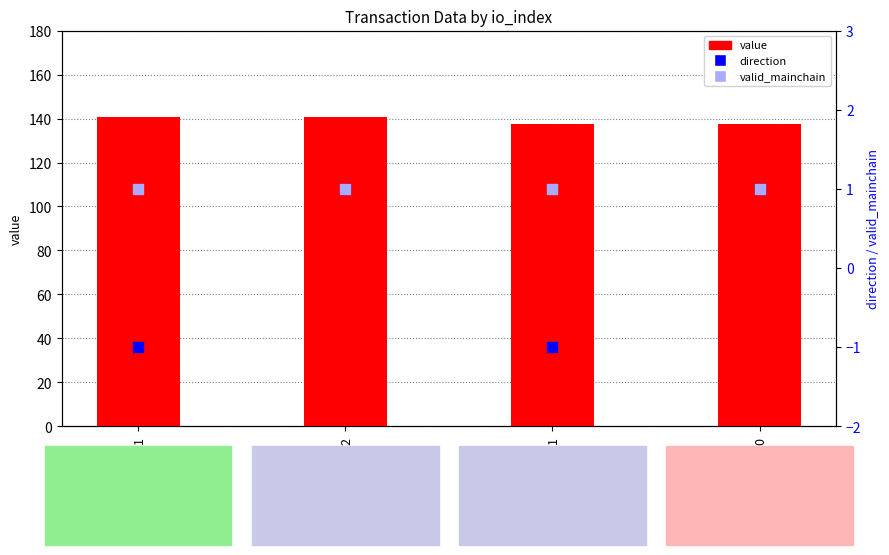

What are all the series names shown in the legend?

value, direction, valid_mainchain